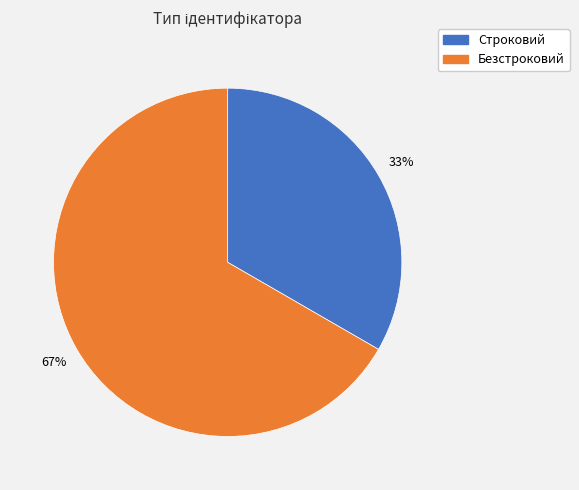

To the nearest percent, what is the average slice percentage?

50%